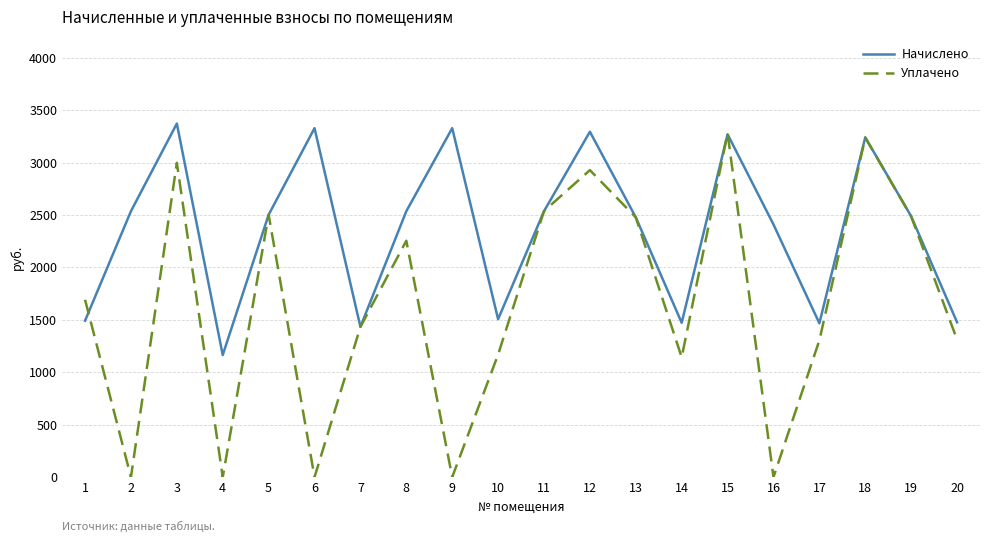

Which series has the largest range (max minus min)?

Уплачено